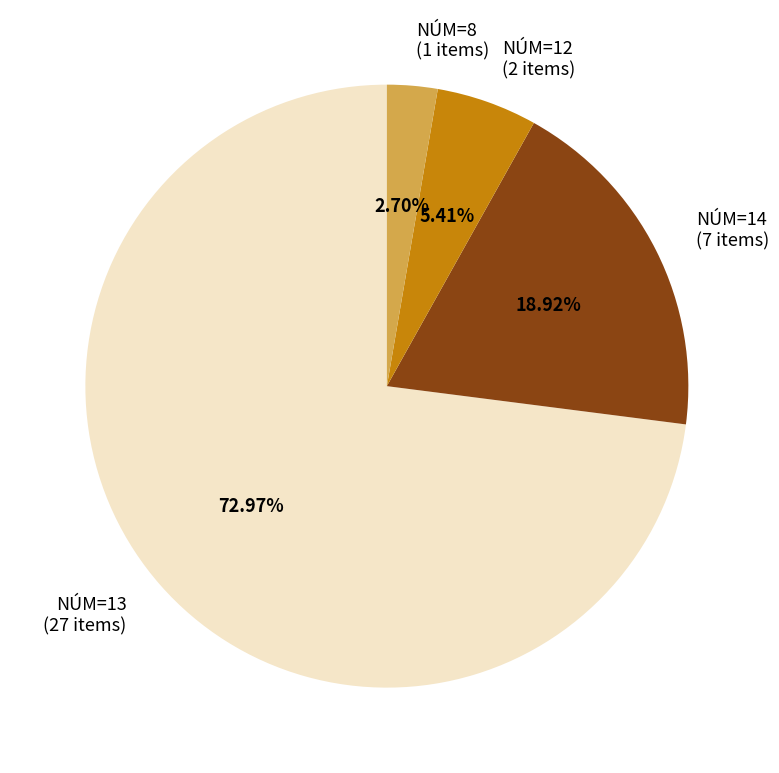

Between NÚM=14 (7 items) and NÚM=8 (1 items), which is larger?

NÚM=14 (7 items)